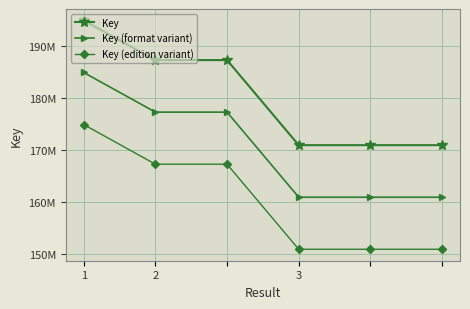

What are all the series names shown in the legend?

Key, Key (format variant), Key (edition variant)